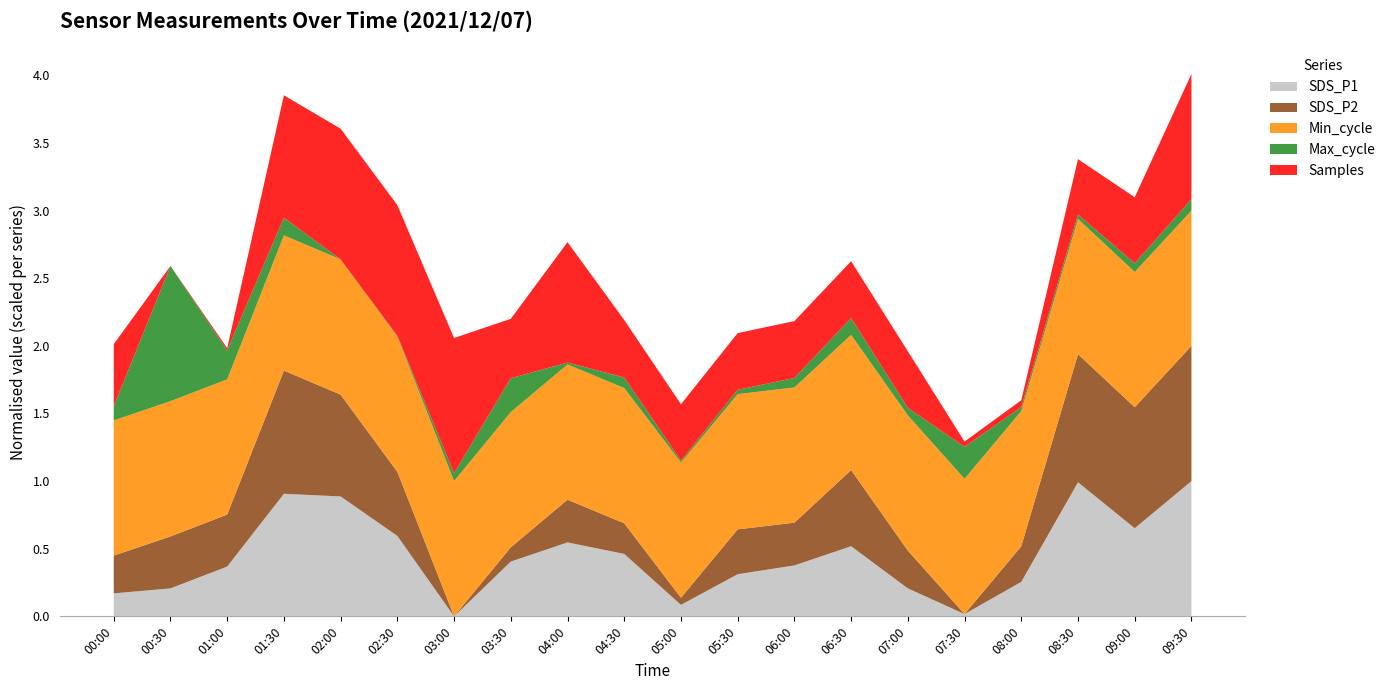

What is the highest value of the SDS_P1 series?

1.0